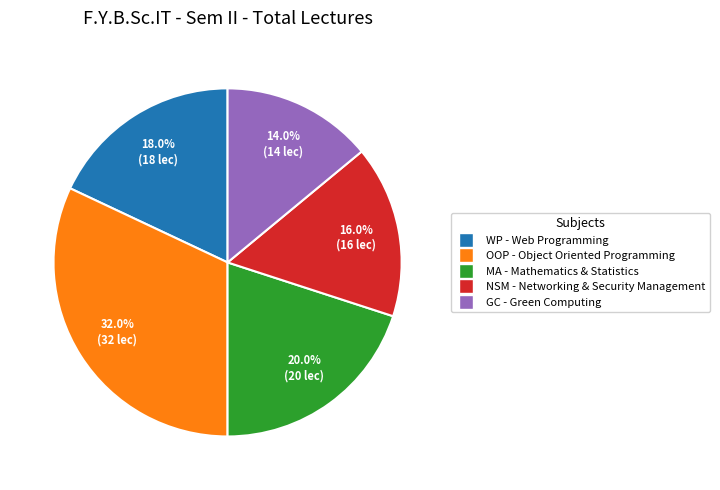

Which slice is the largest?

OOP